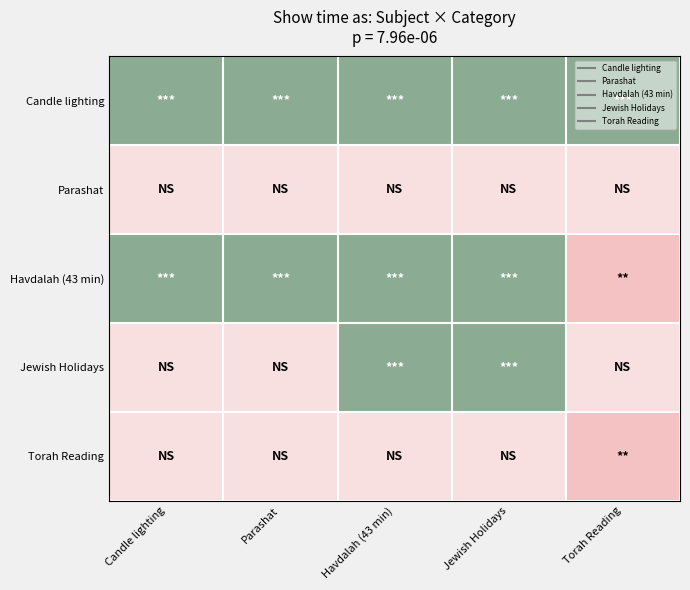

What is the spread (max minus min) of values at Torah Reading?

4